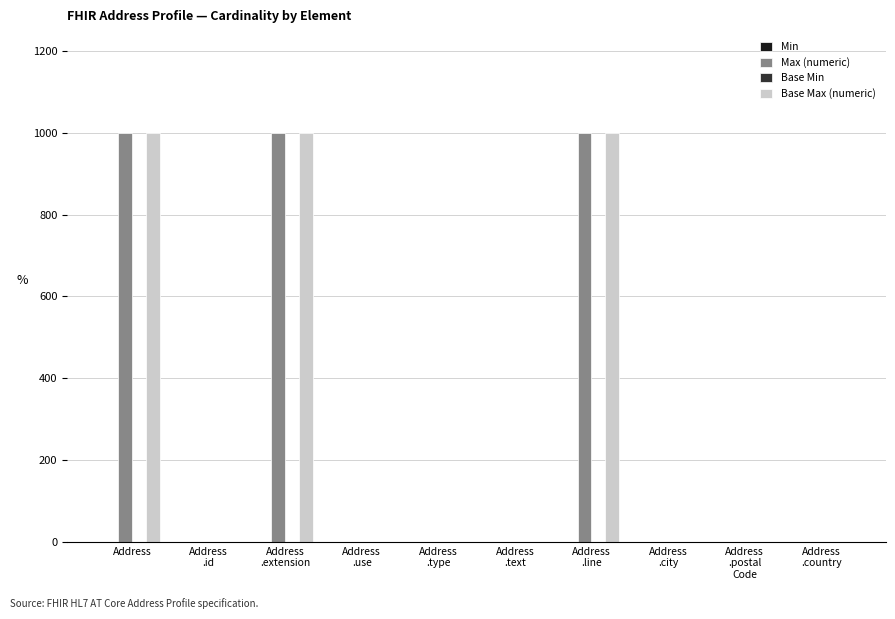

What is the spread (max minus min) of values at Address
.use?

0